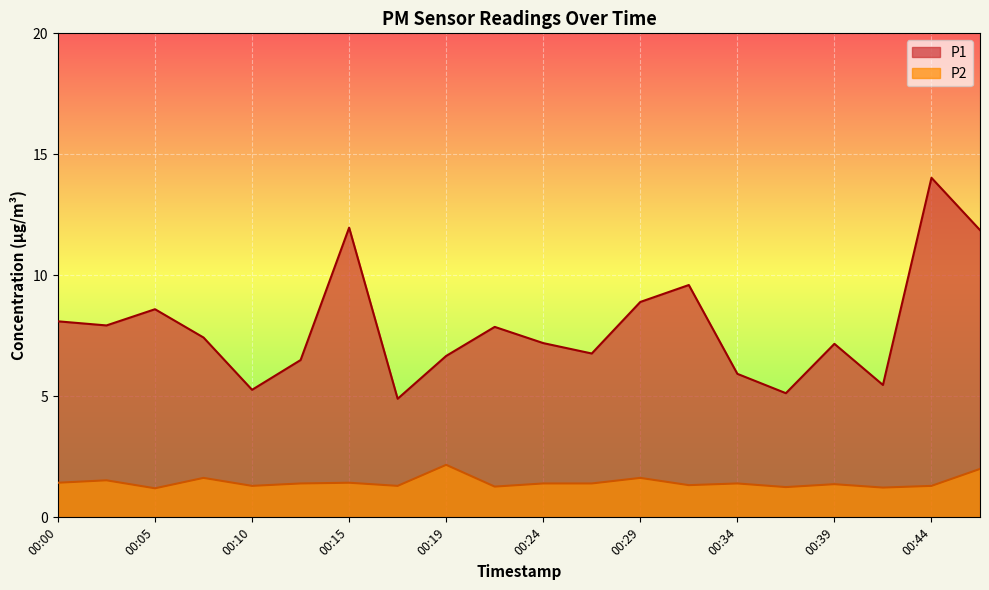

At which category is the sum across all series the highest?

00:44